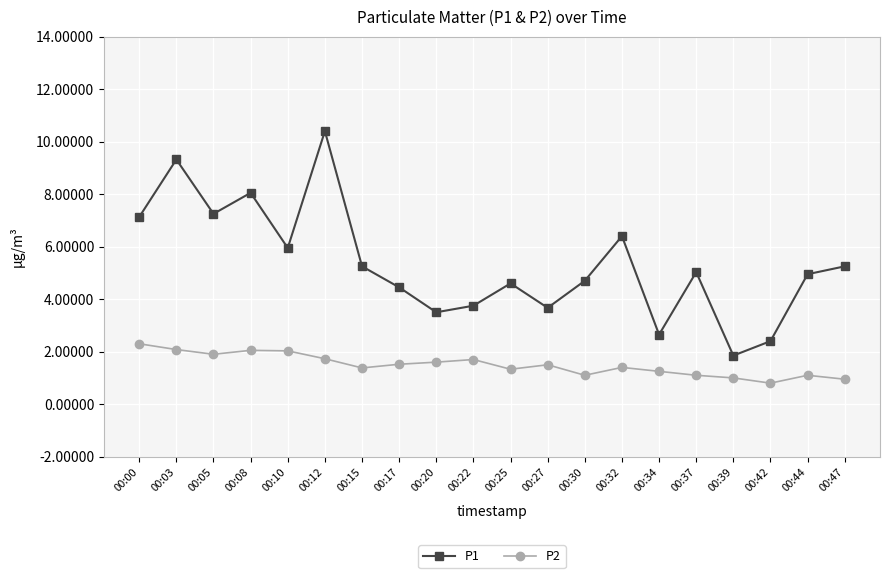

True or false: P1 and P2 intersect in this chart.

False